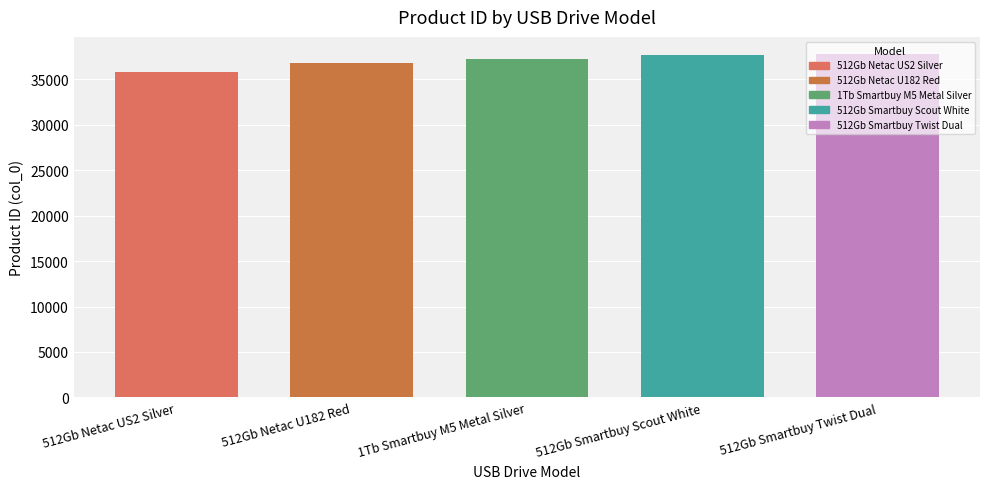

What is the ratio of the value at 512Gb Netac US2 Silver to the value at 1Tb Smartbuy M5 Metal Silver?

1.0